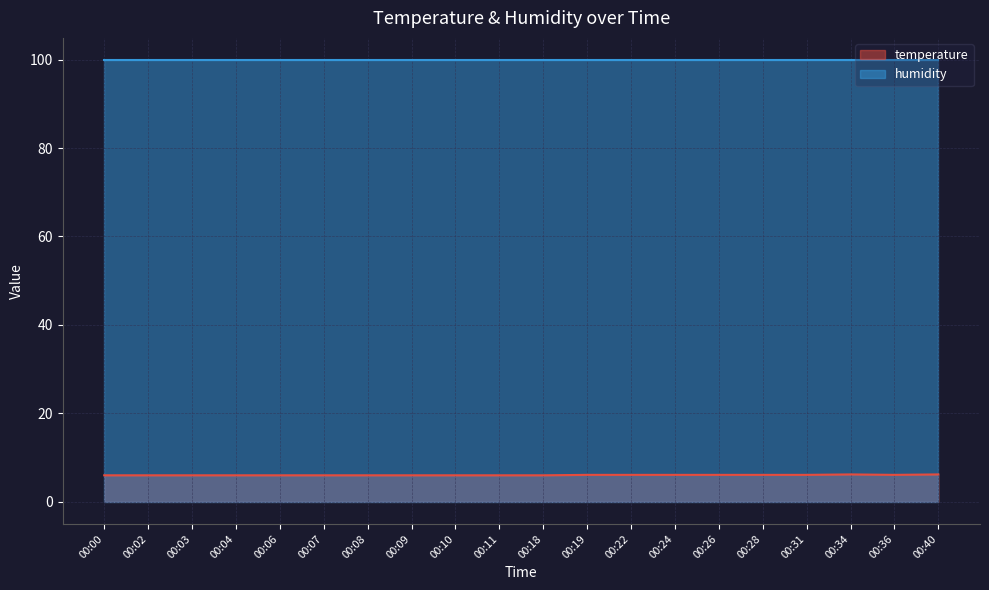

Reading left to right, list all the values displayed in this chart.

6.0	6.0	6.0	6.0	6.0	6.0	6.0	6.0	6.0	6.0	6.0	6.1	6.1	6.1	6.1	6.1	6.1	6.2	6.1	6.2